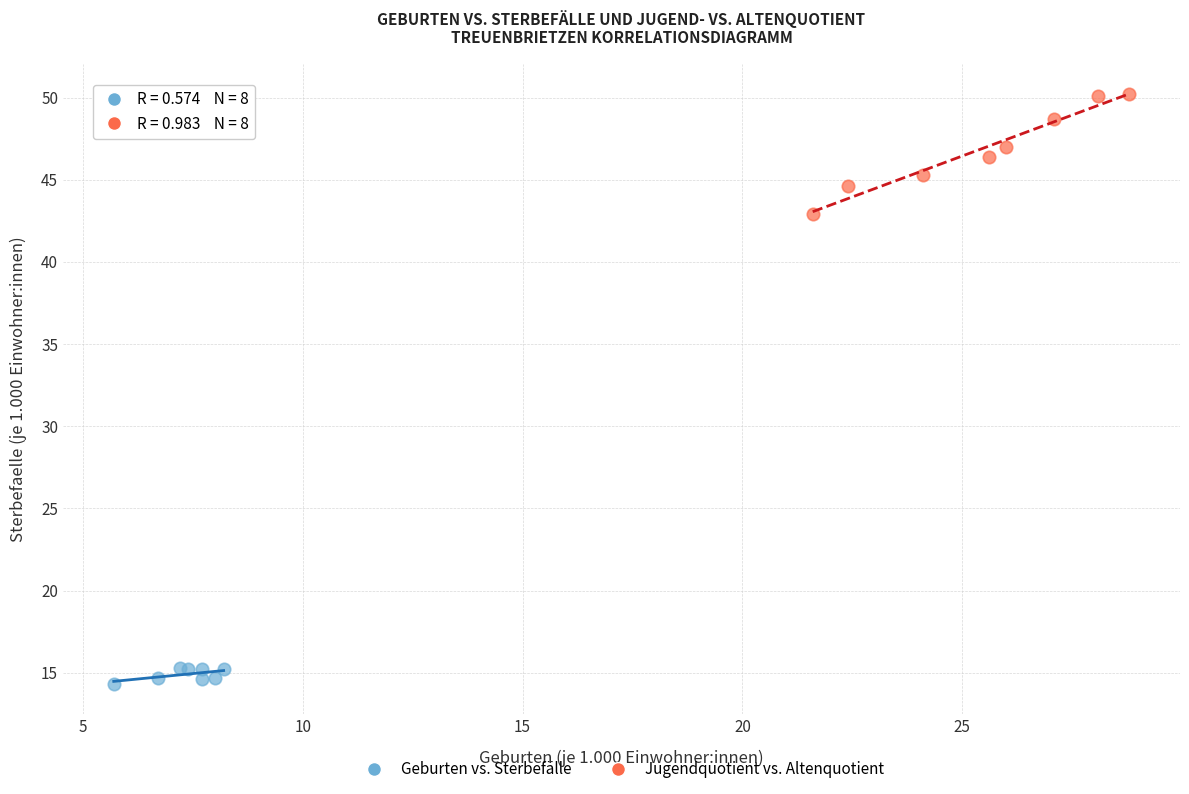

What are all the series names shown in the legend?

Geburten vs. Sterbefälle, Jugendquotient vs. Altenquotient